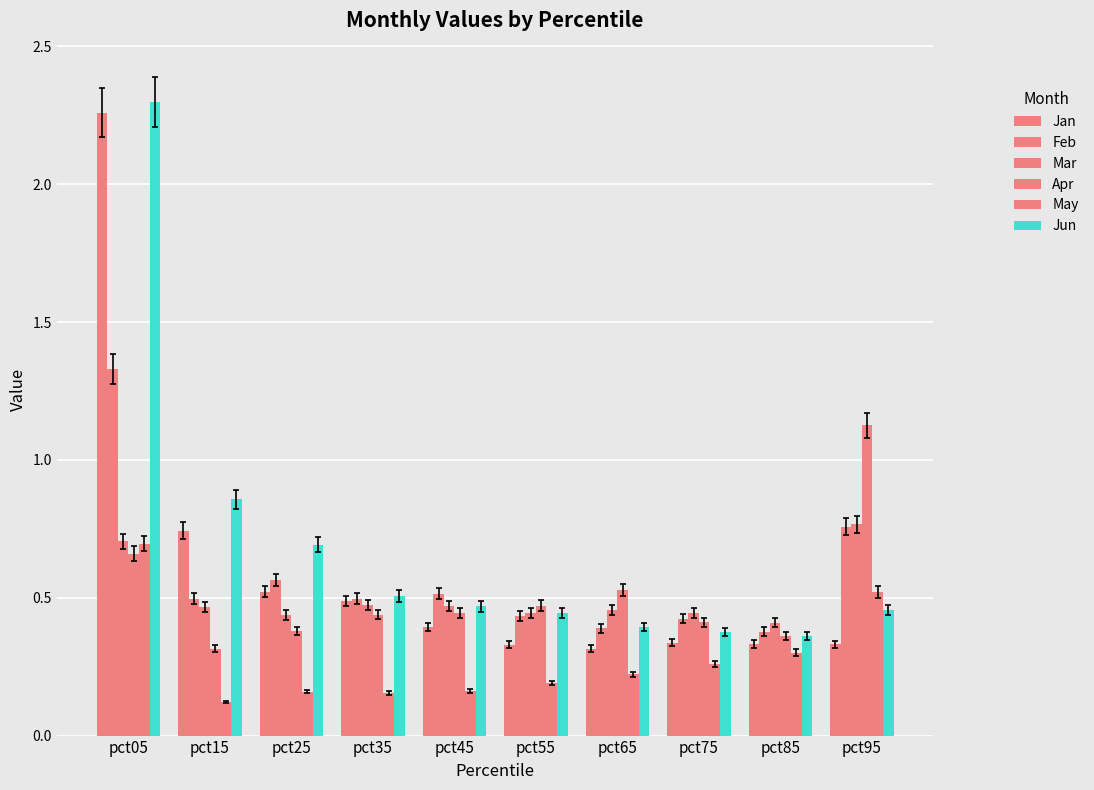

Reading left to right, what are all the values shown in this chart?

Jan: 2.3	0.7	0.5	0.5	0.4	0.3	0.3	0.3	0.3	0.3
Feb: 1.3	0.5	0.6	0.5	0.5	0.4	0.4	0.4	0.4	0.8
Mar: 0.7	0.5	0.4	0.5	0.5	0.4	0.5	0.4	0.4	0.8
Apr: 0.7	0.3	0.4	0.4	0.4	0.5	0.5	0.4	0.4	1.1
May: 0.7	0.1	0.2	0.2	0.2	0.2	0.2	0.3	0.3	0.5
Jun: 2.3	0.9	0.7	0.5	0.5	0.4	0.4	0.4	0.4	0.5